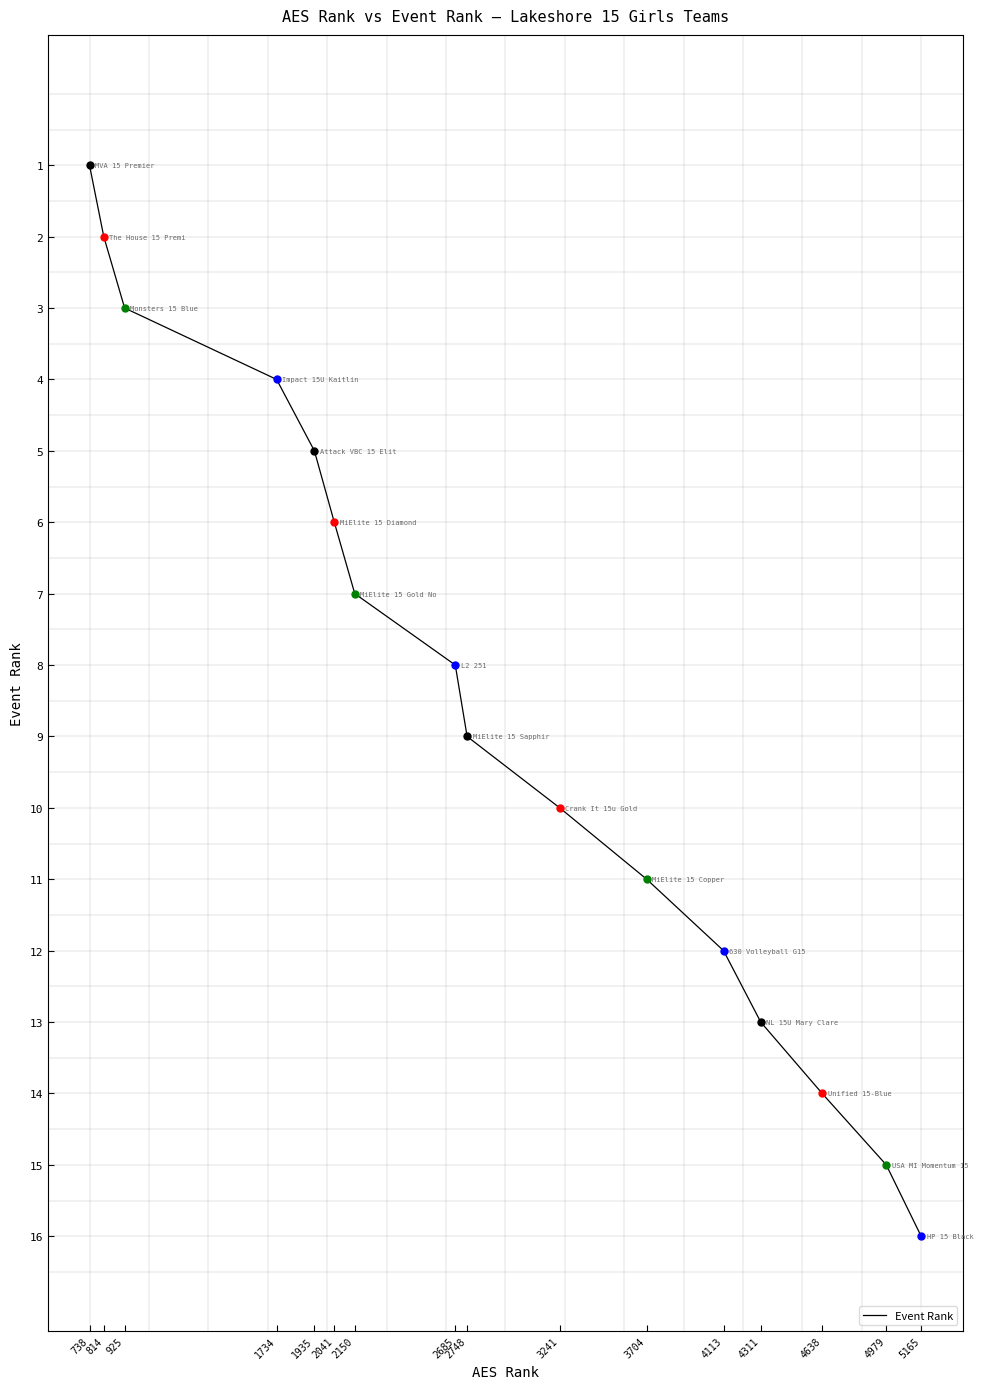

The value at 1935 is 5. True or false?

True